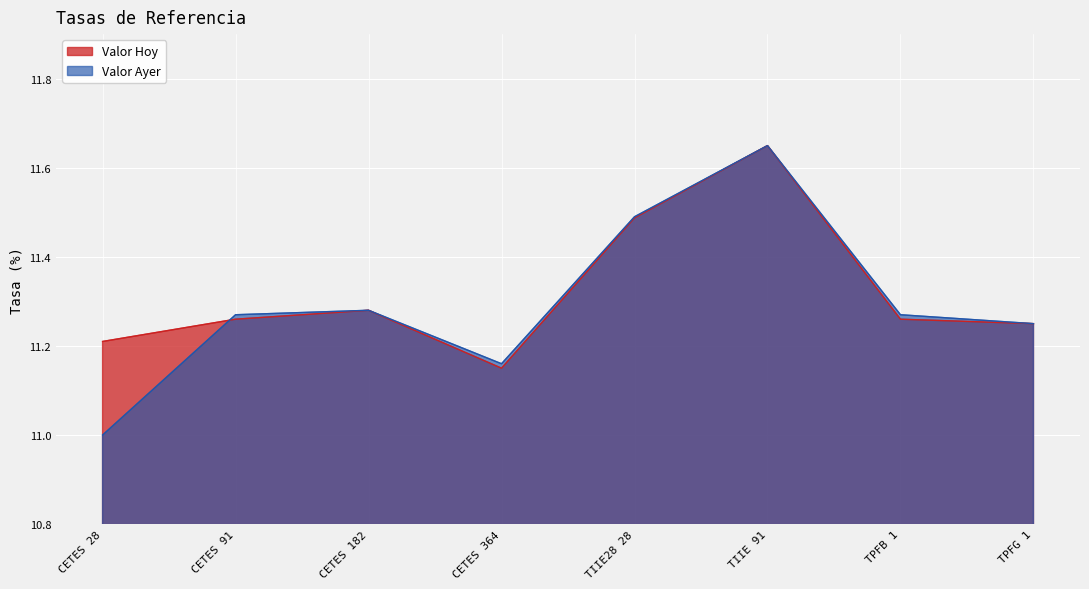

What is the label of the 4th point from the left?

CETES 364